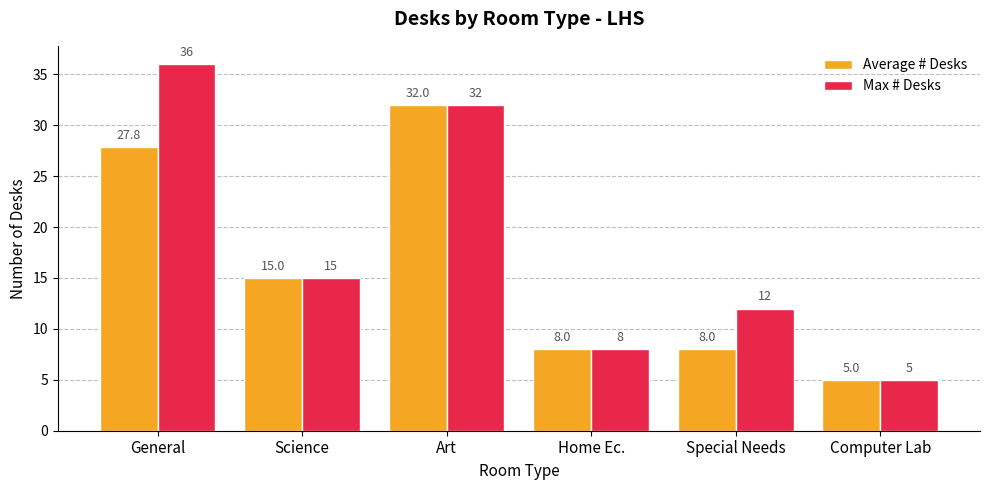

List the series in order of their overall mean, highest first.

Max # Desks, Average # Desks